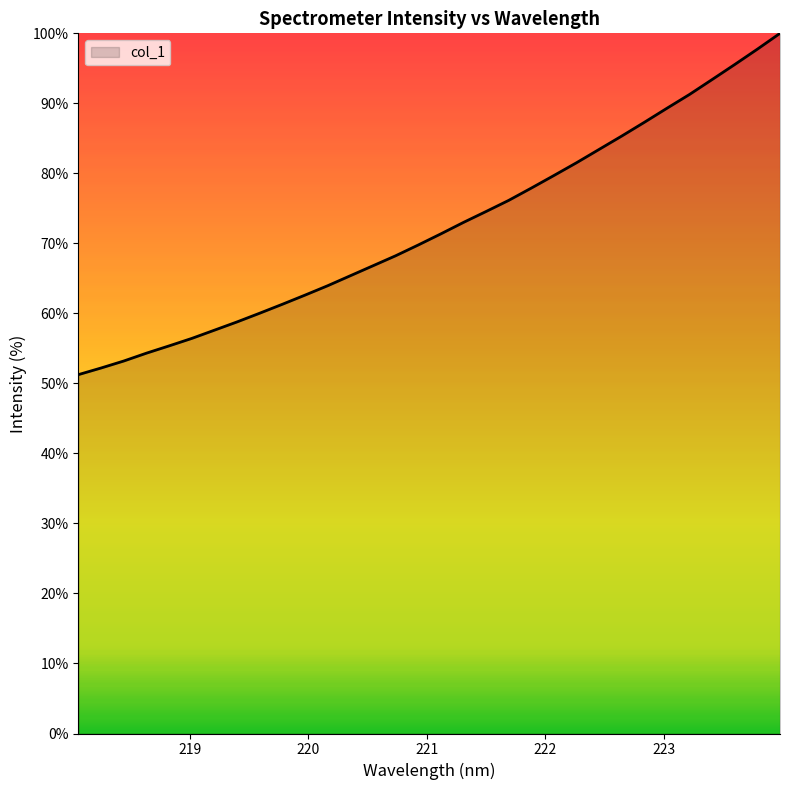

What is the smallest value displayed?

51.3